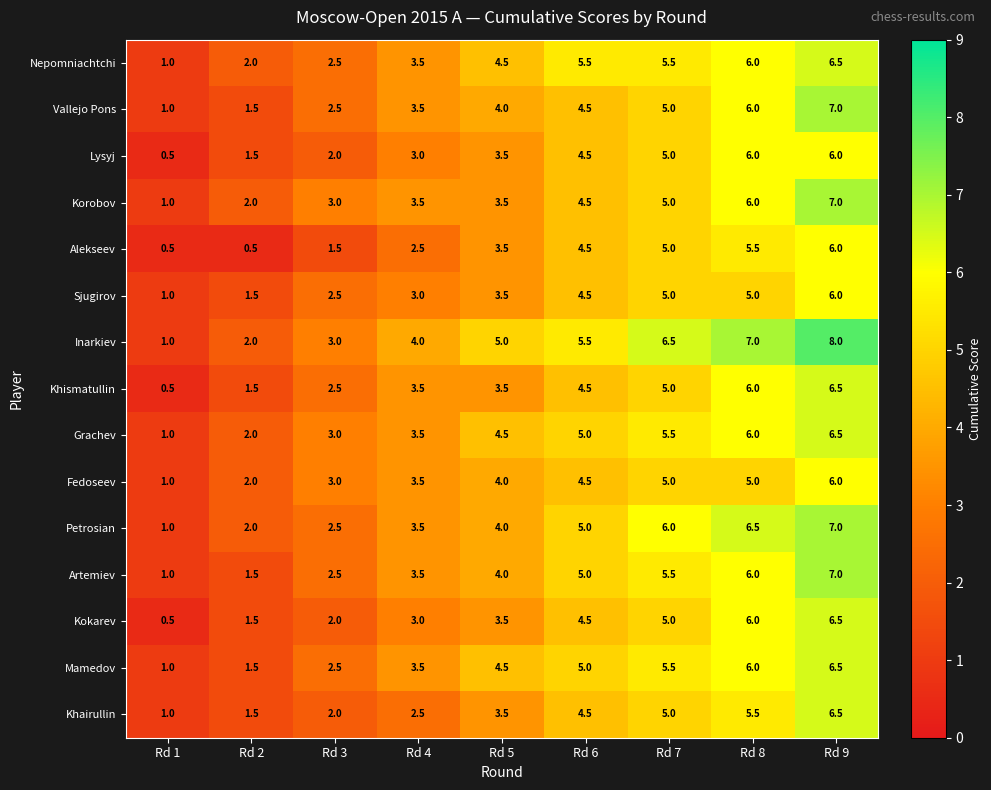

What is the difference between the maximum and minimum values in the Sjugirov series?

5.0